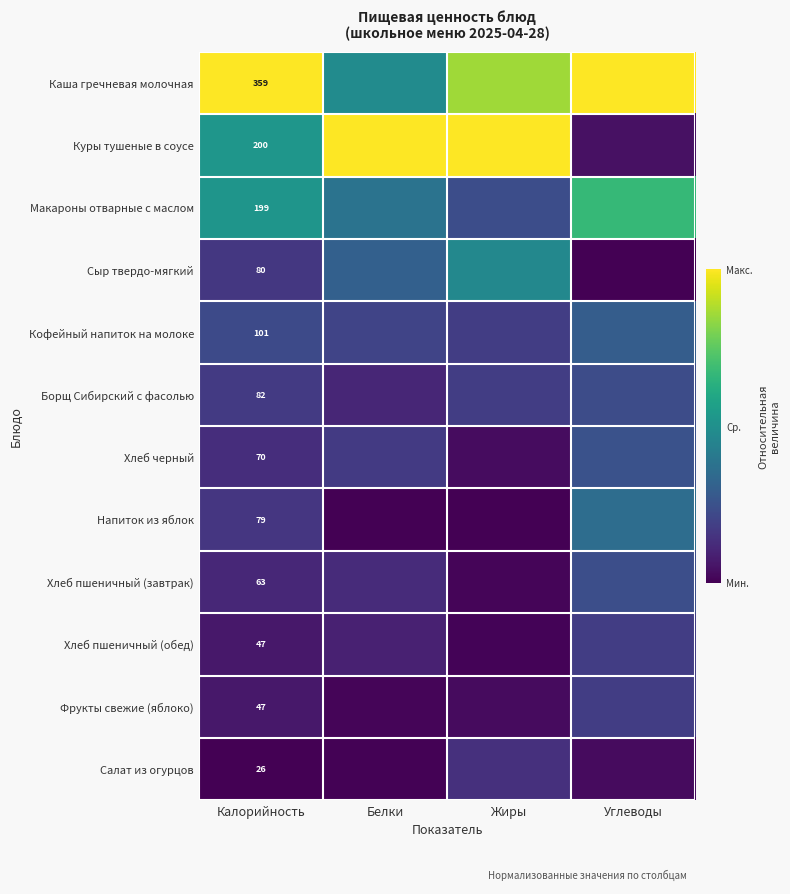

What is the average value of the Каша гречневая молочная series?

0.8